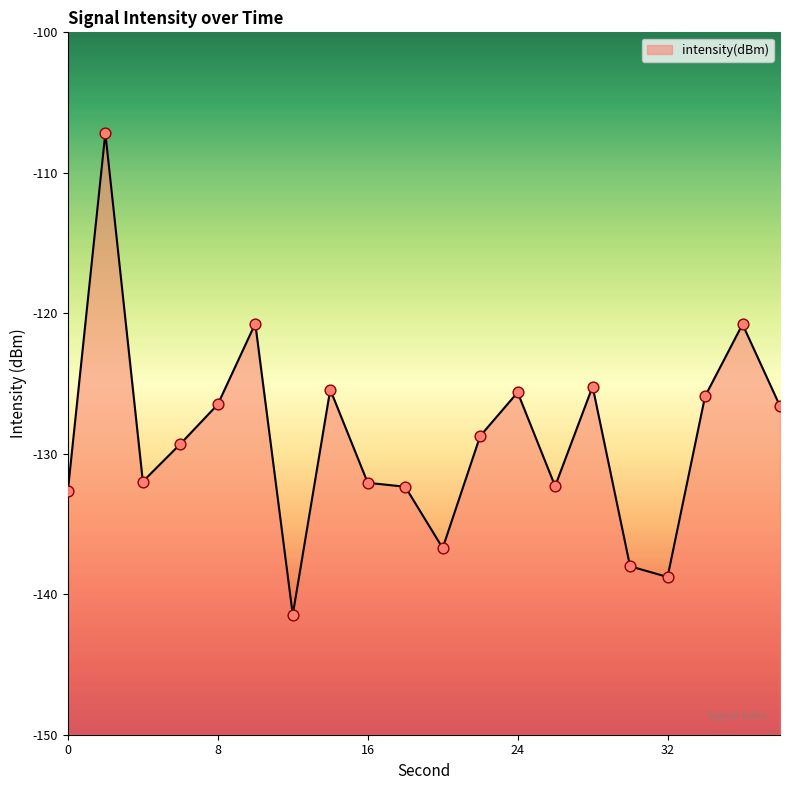

Between 10 and 34, which is larger?

10